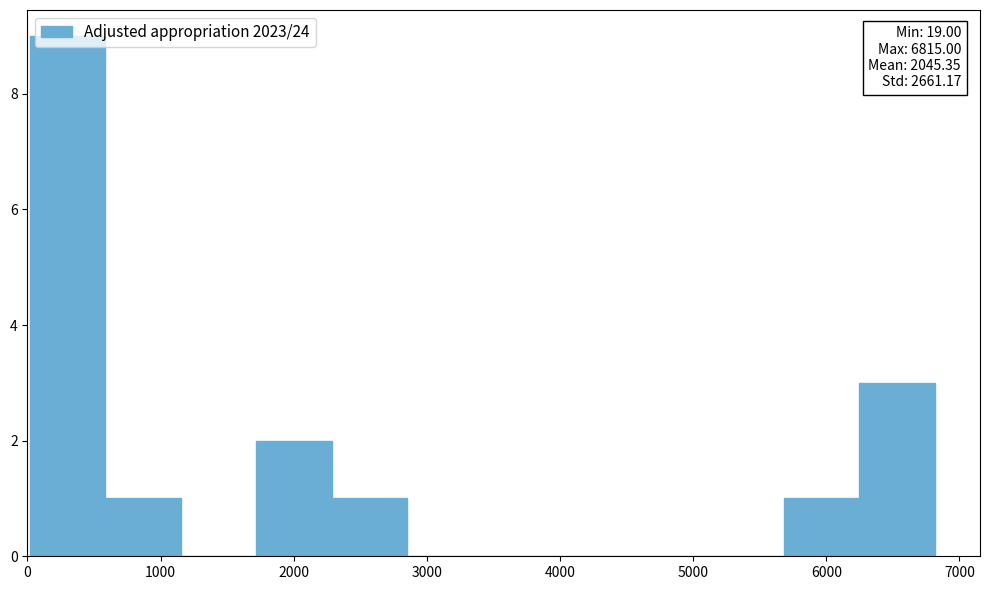

Over which range of the x-axis is the bar tallest?

0 to 600